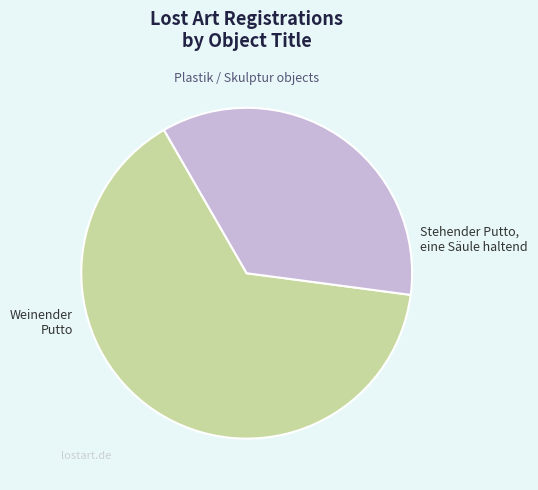

Which slice is the smallest?

Stehender Putto, eine Säule haltend